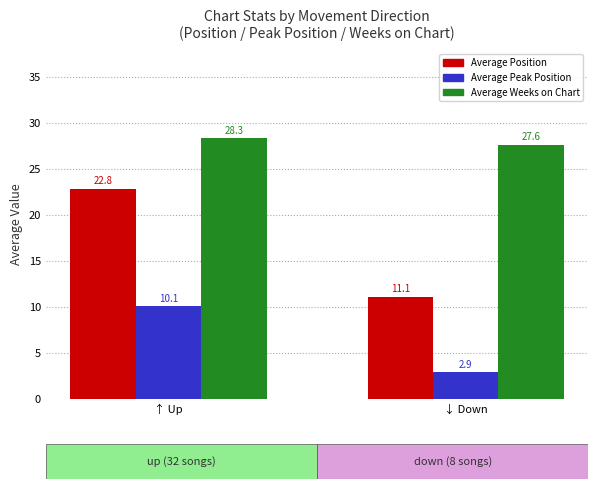

What is the sum of the Average Weeks on Chart values at ↑ Up and ↓ Down?

55.9